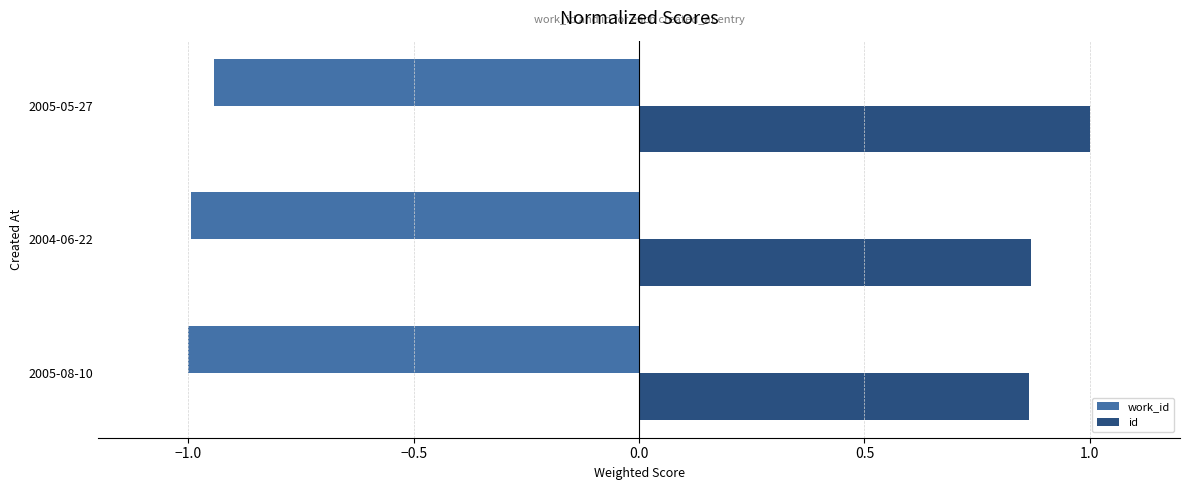

Rank the series by their average value, from lowest to highest.

work_id, id